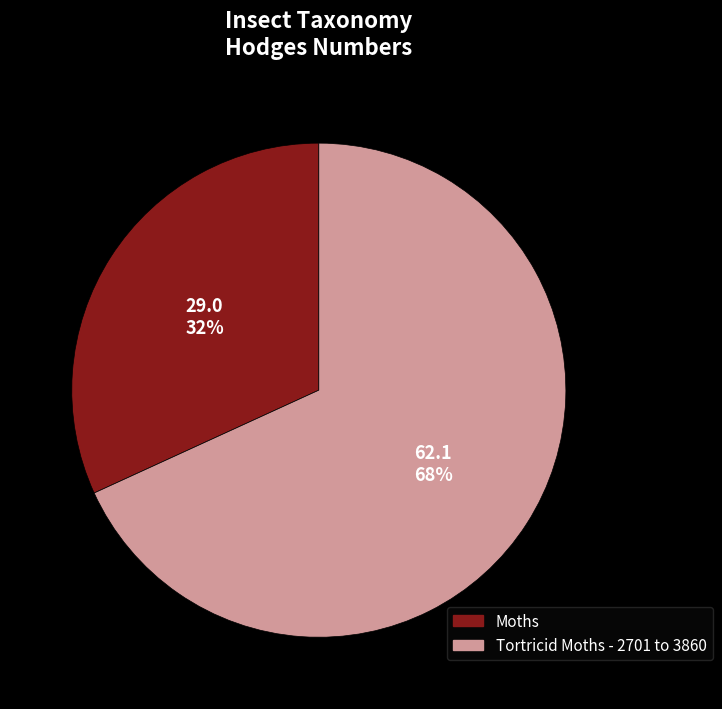

Is it true that Moths is 23% of the pie?

False